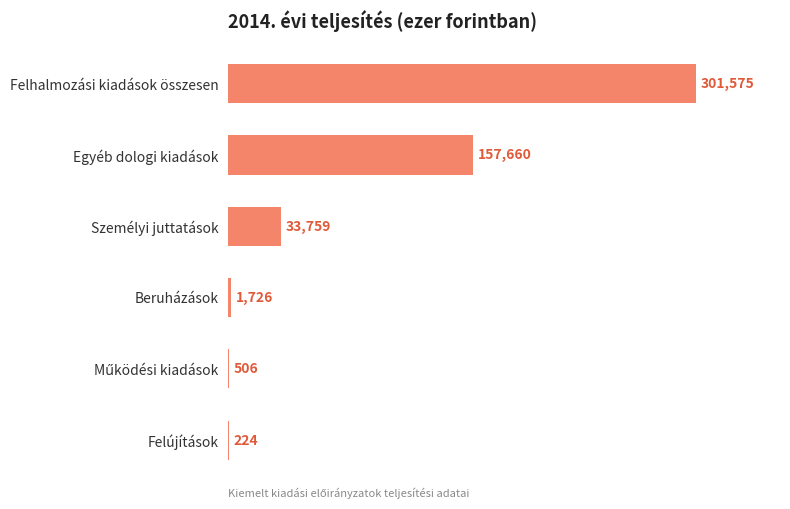

Where is the data nearest to the value 150899?

Egyéb dologi kiadások